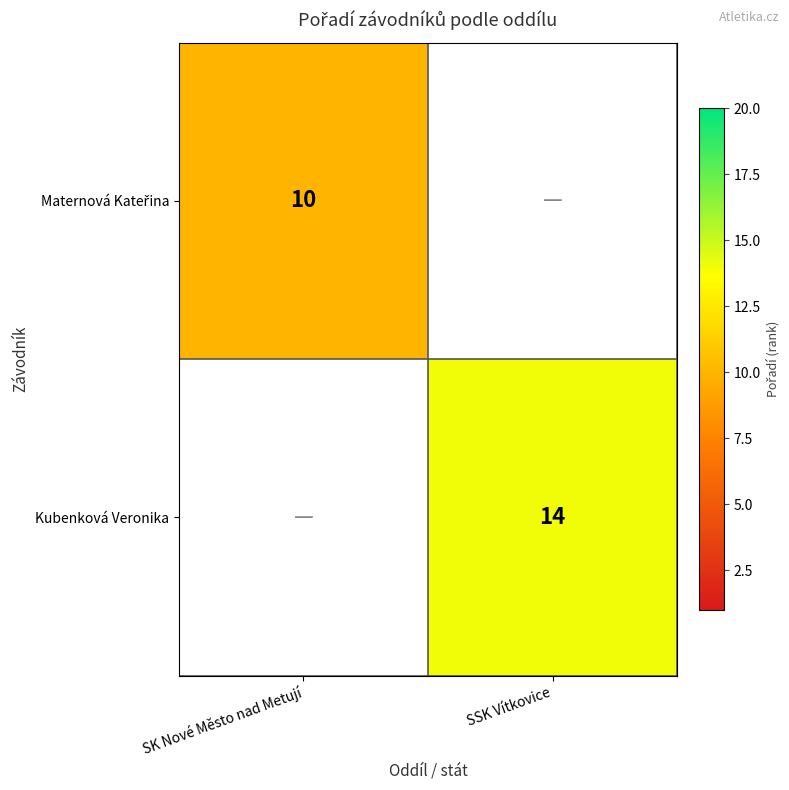

The value of Kubenková Veronika at SSK Vítkovice is 5. True or false?

False